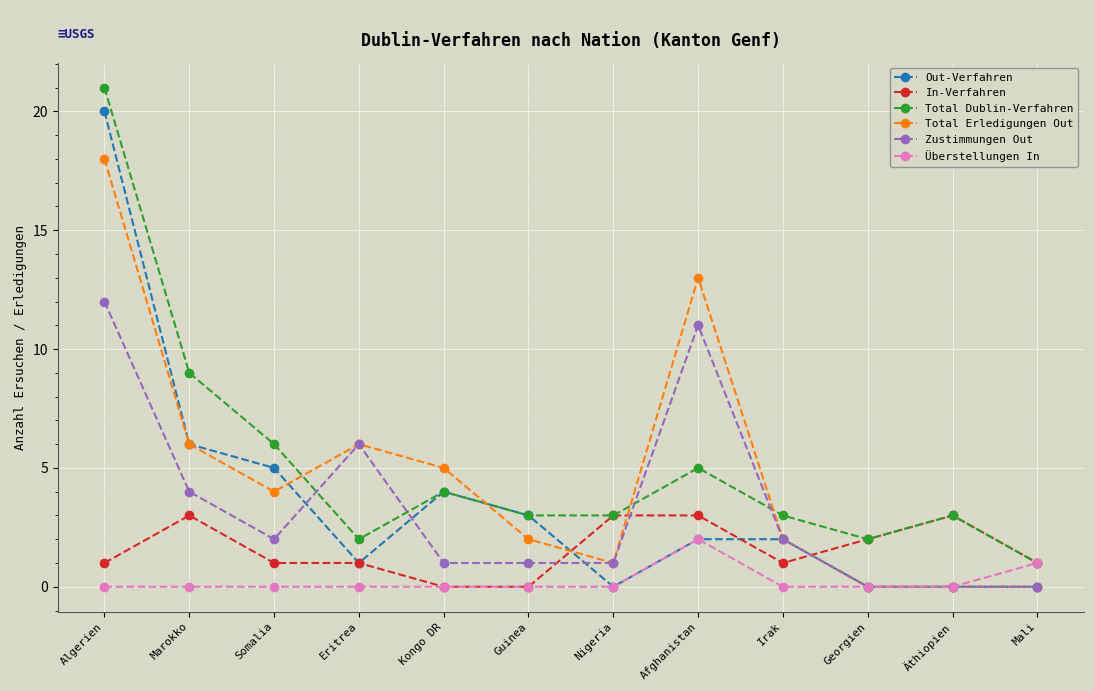

Where is the first local minimum for Total Erledigungen Out?

Somalia